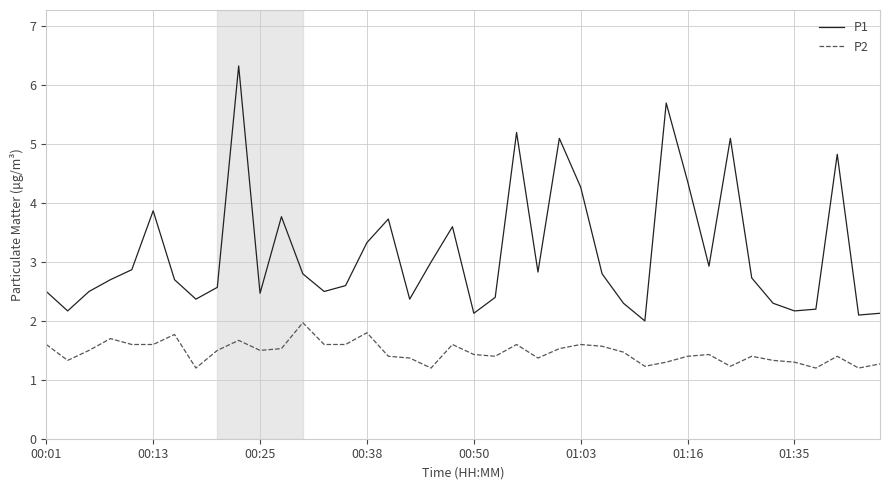

True or false: P1 and P2 intersect in this chart.

False